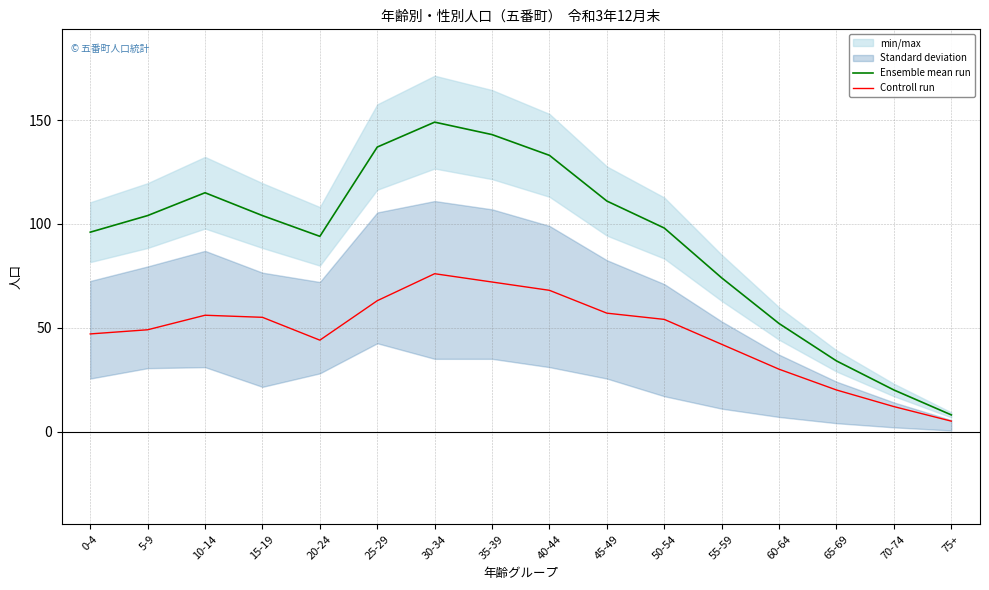

True or false: Controll run and Ensemble mean run intersect in this chart.

False